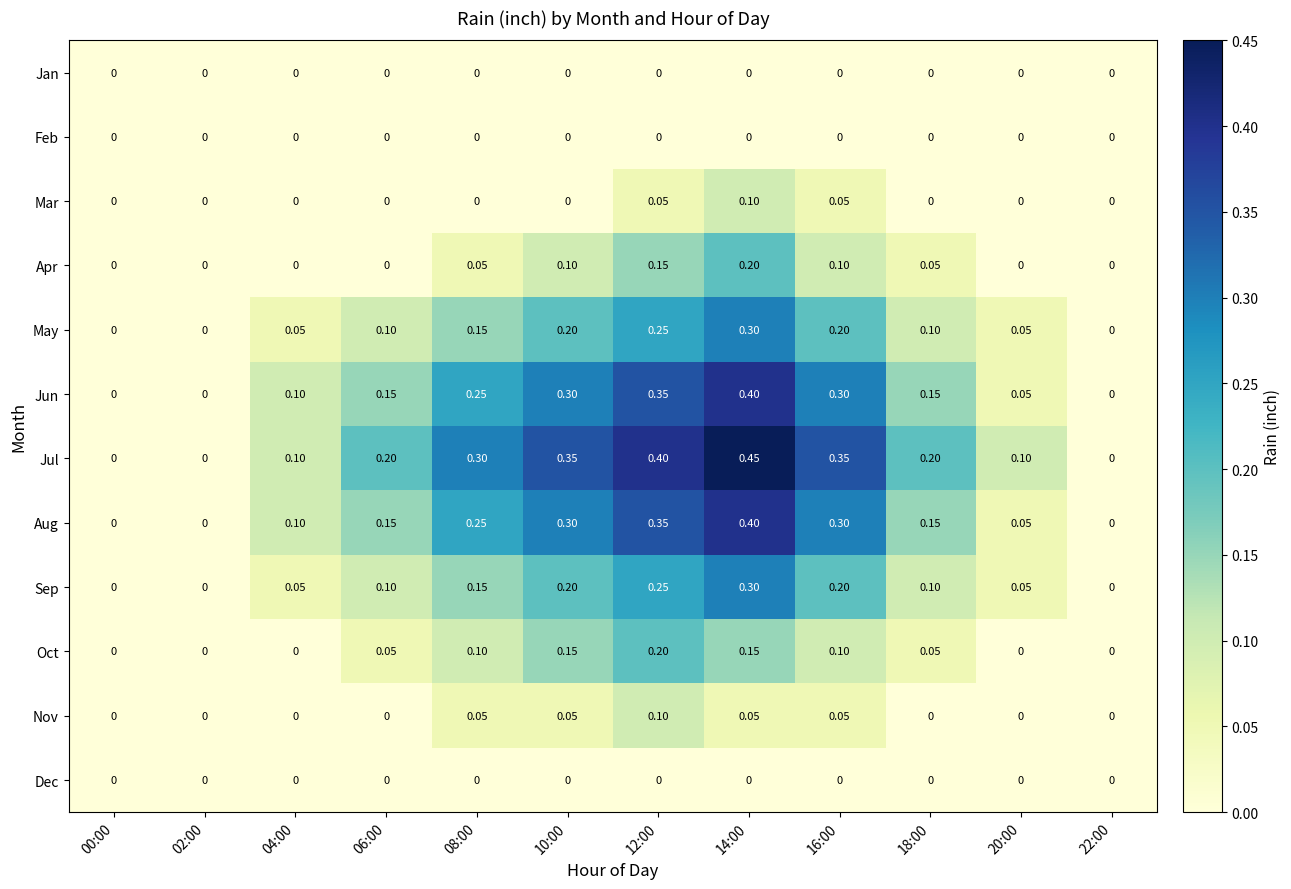

Which series has the largest range (max minus min)?

Jul